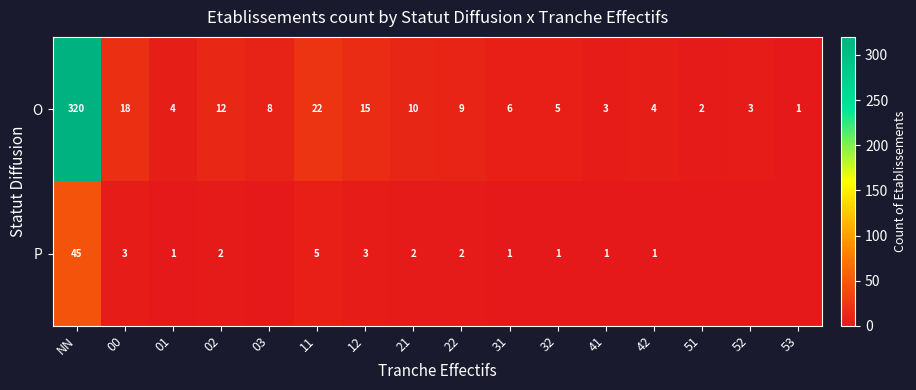

Is the value of P at 32 greater than the value of O at 03?

No